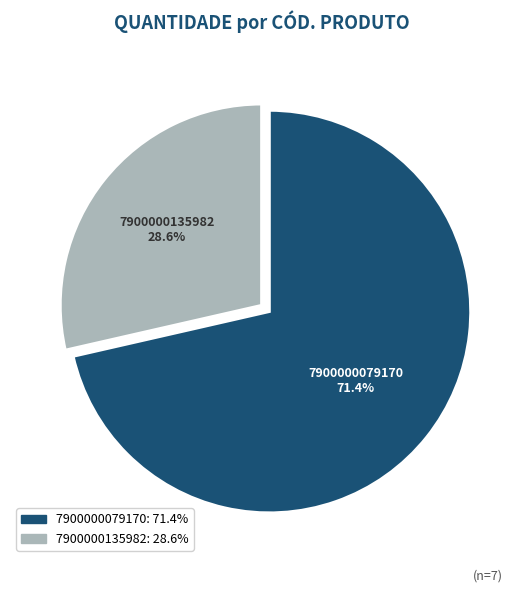

Rank the categories by value from lowest to highest.

7900000135982, 7900000079170